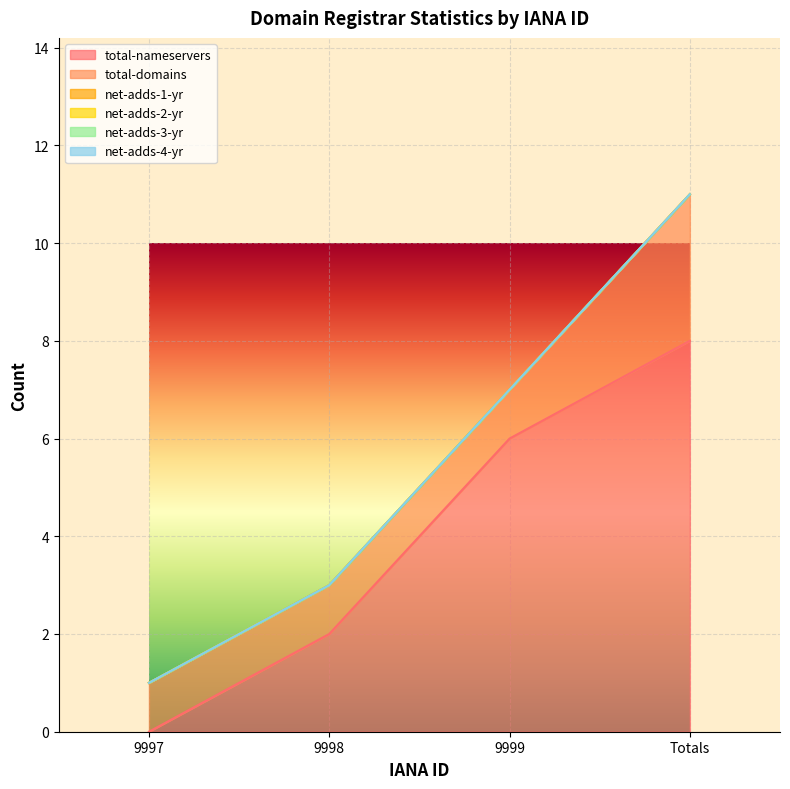

Reading left to right, transcribe all the data shown in this chart.

total-nameservers: 0	2	6	8
total-domains: 1	1	1	3
net-adds-1-yr: 0	0	0	0
net-adds-2-yr: 0	0	0	0
net-adds-3-yr: 0	0	0	0
net-adds-4-yr: 0	0	0	0